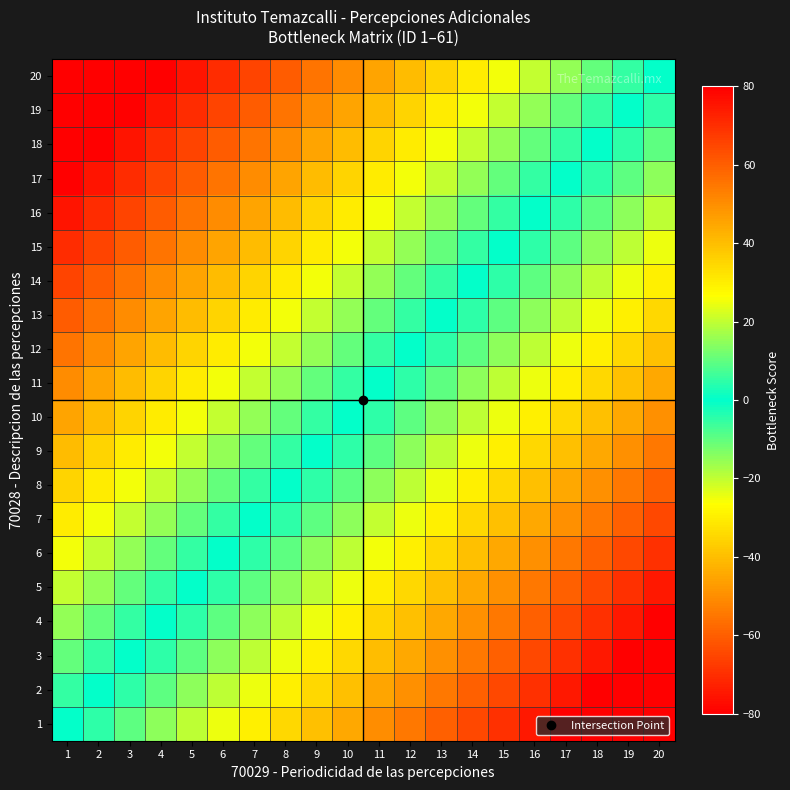

Which series has the largest total across all categories?

20